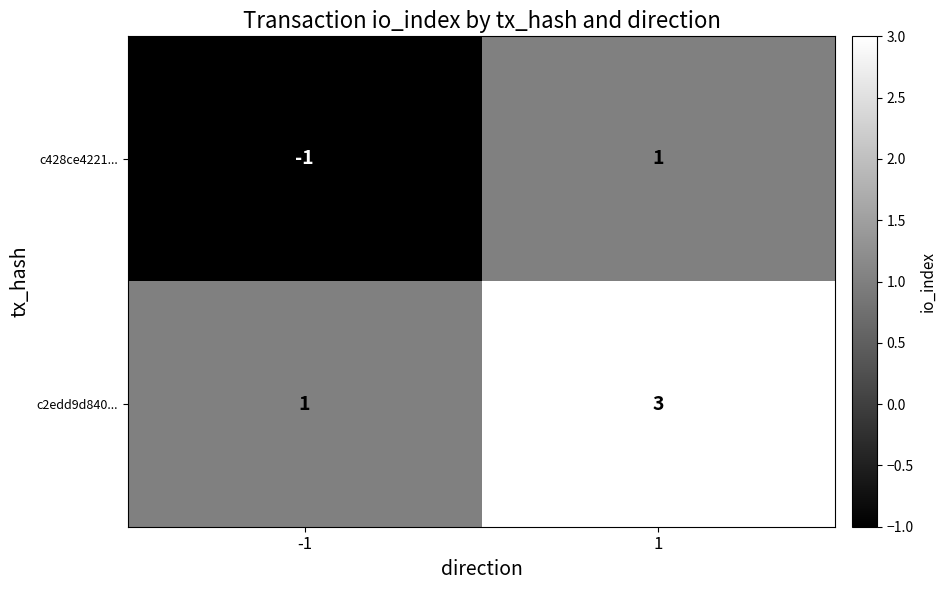

Is it true that c2edd9d840... equals 3 at 1?

True